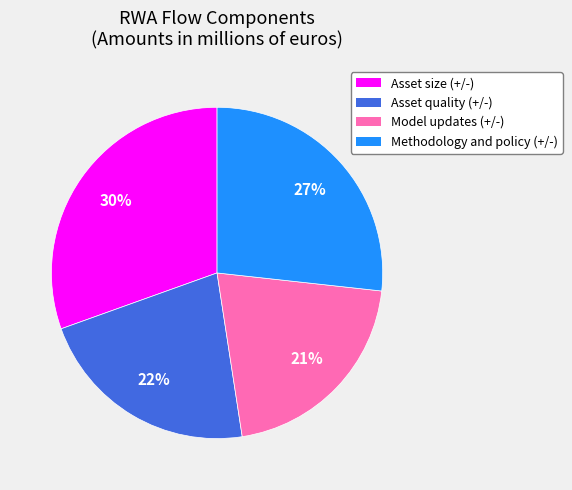

Which slice is the largest?

Asset size (+/-)